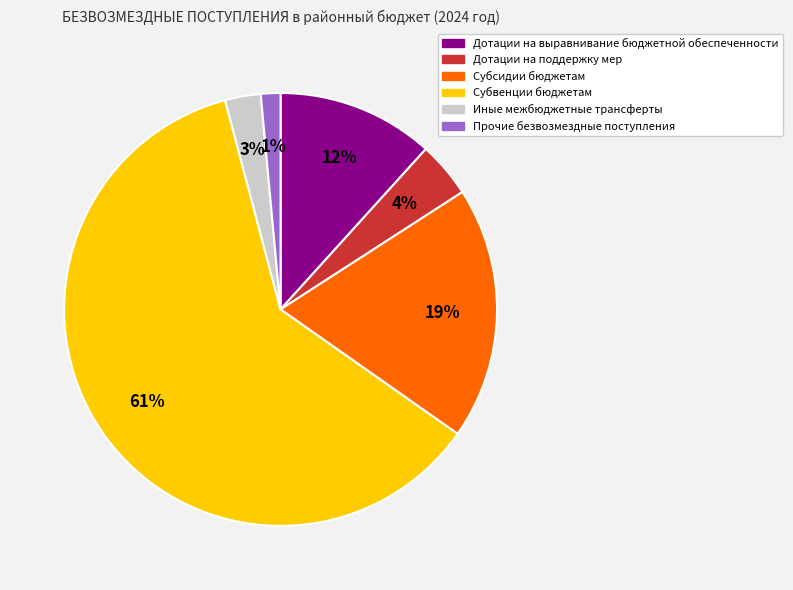

True or false: Субсидии бюджетам accounts for 19% of the total.

True